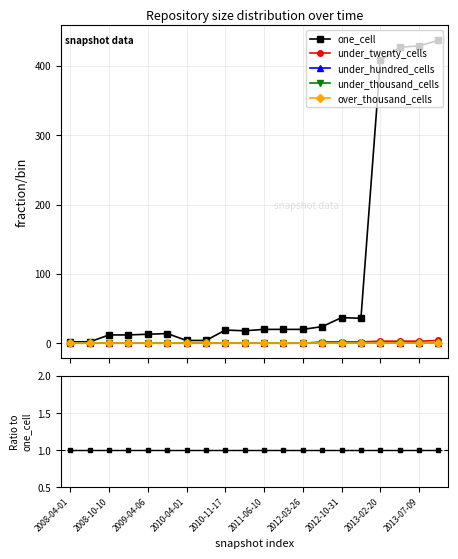

True or false: under_thousand_cells has a value of 0.0 at 17.

True